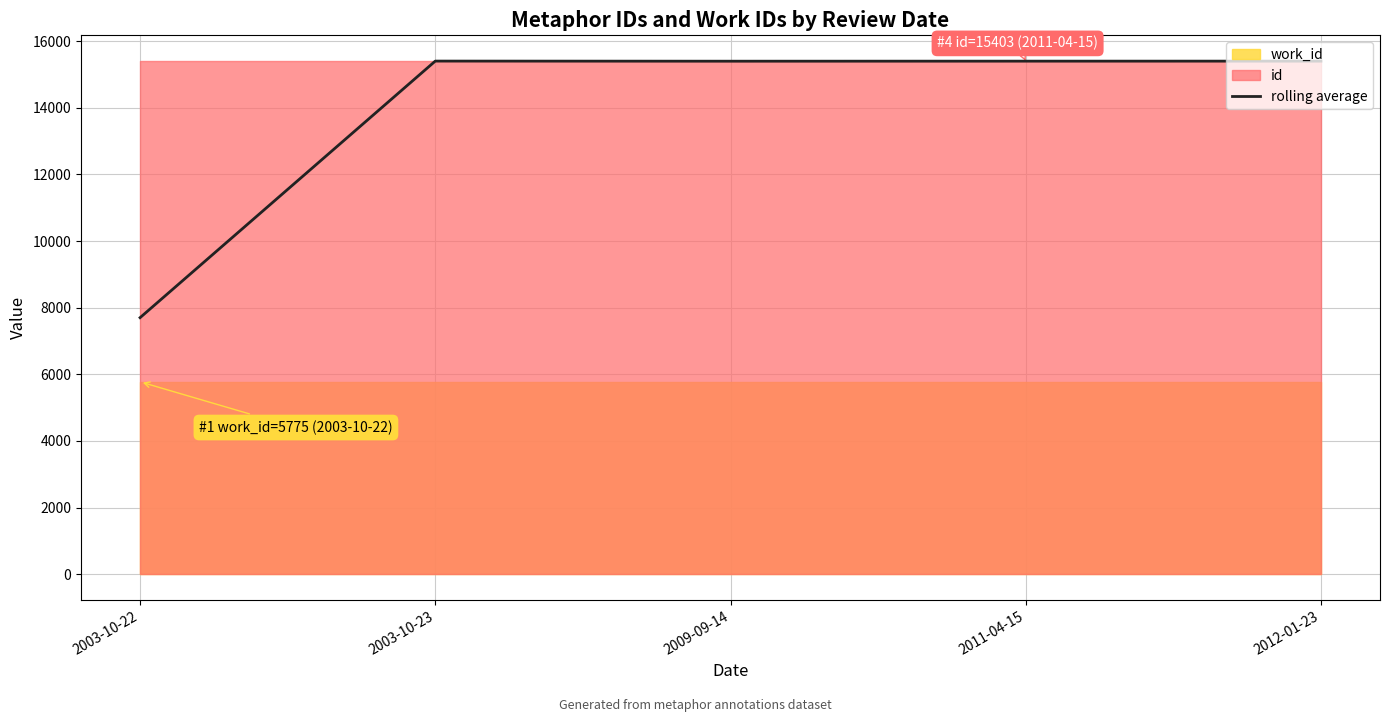

Approximately how many times larger is the value at 2003-10-23 compared to 2003-10-22?

2.0